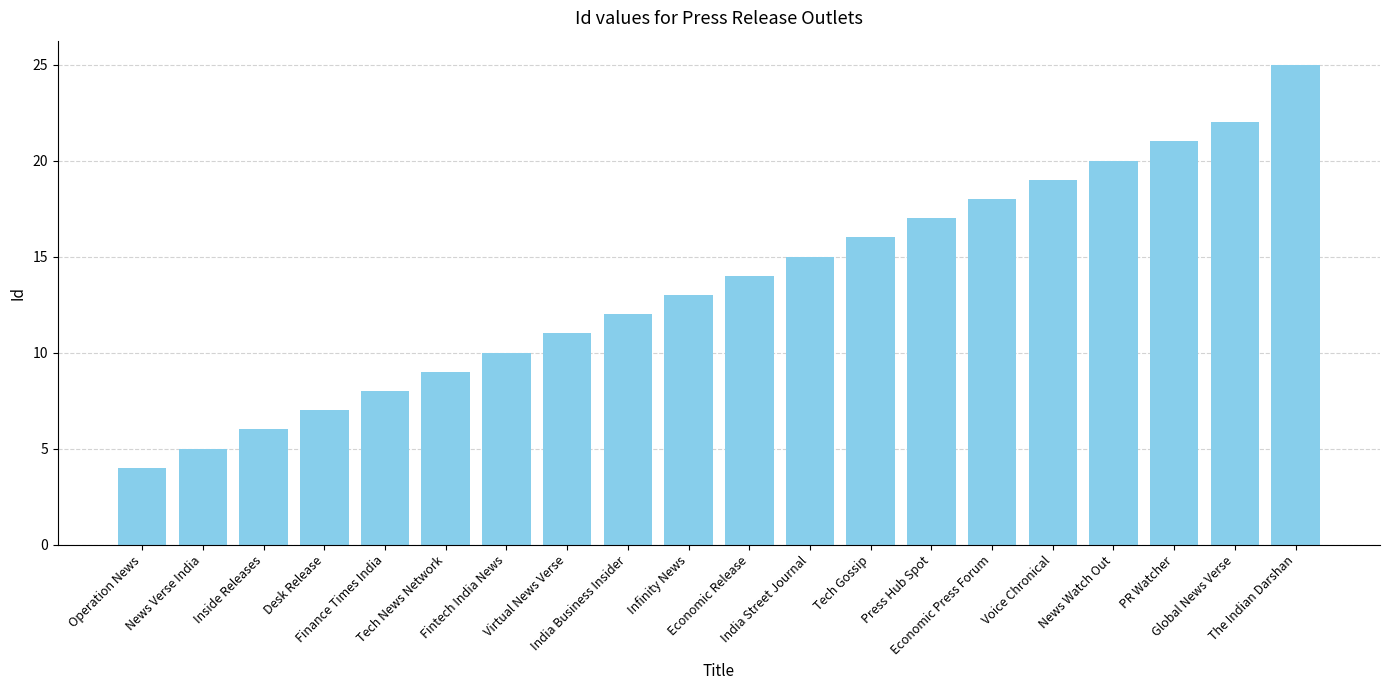

What is the difference between the values at PR Watcher and Economic Release?

7